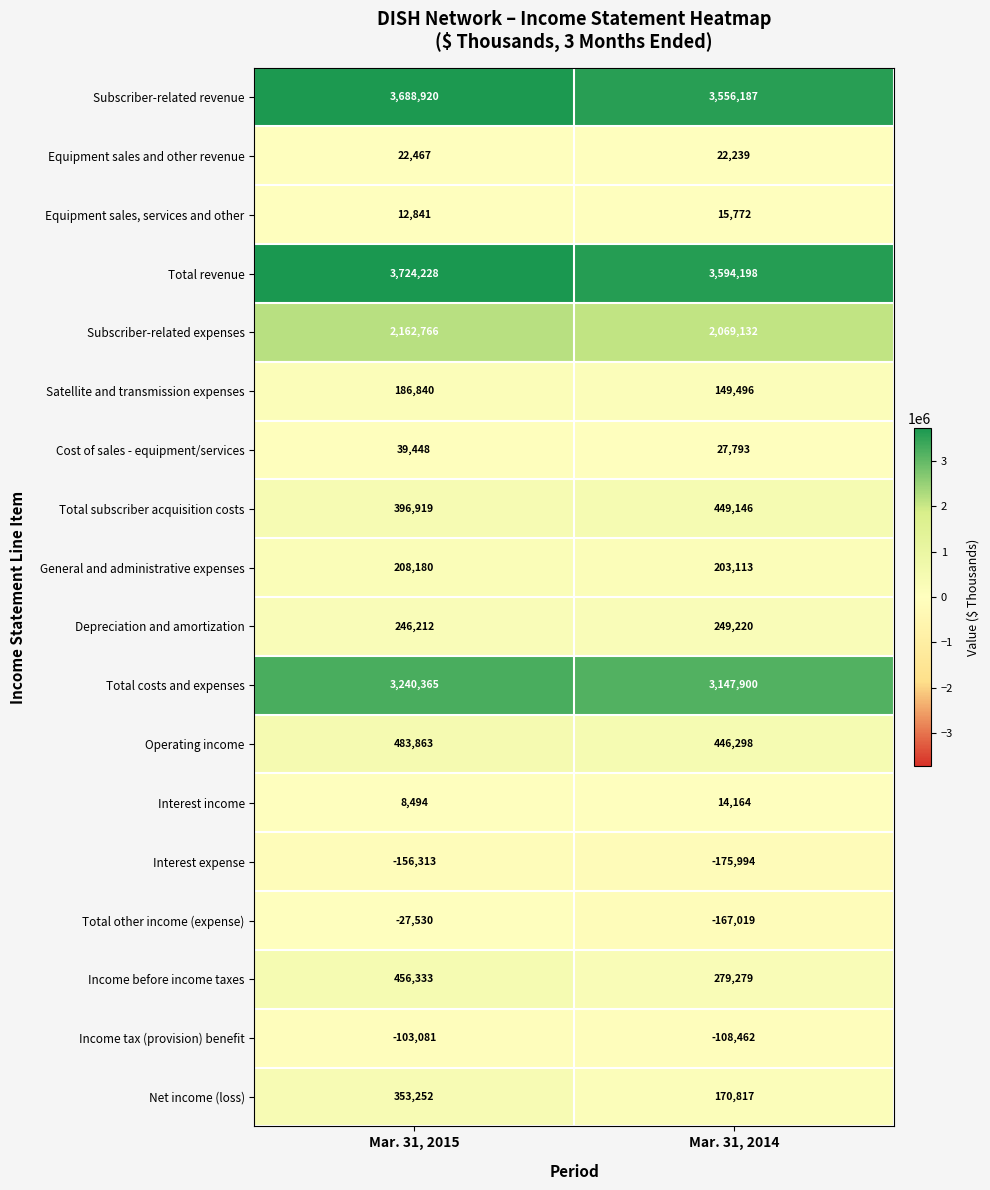

Between Mar. 31, 2015 and Mar. 31, 2014, which series saw the biggest shift?

Net income (loss)